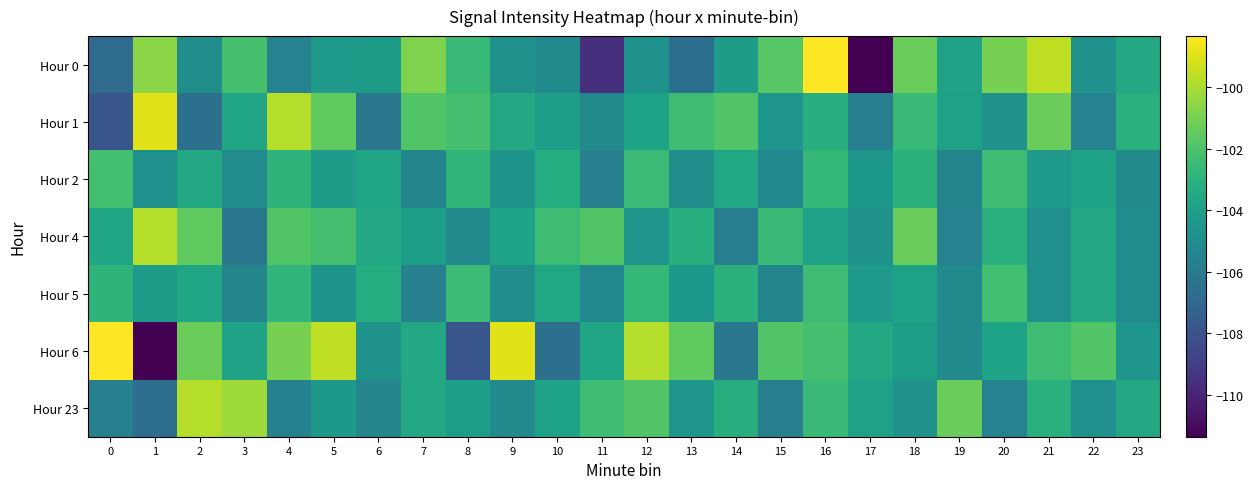

At which category is the sum across all series the highest?

16